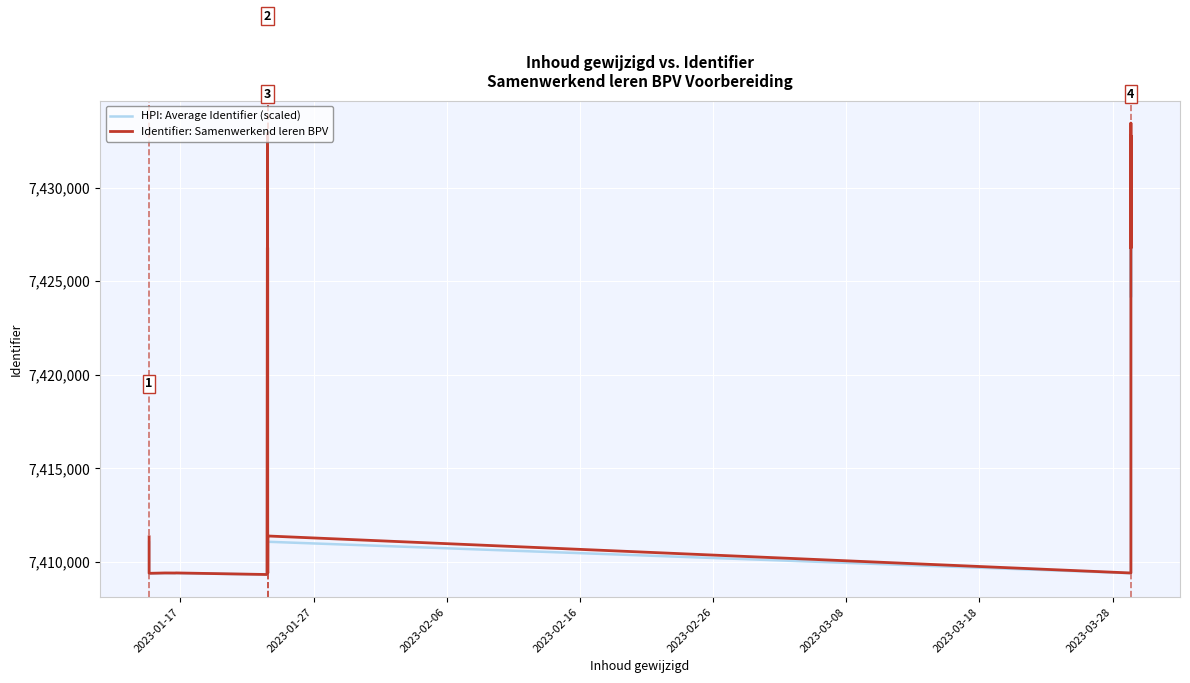

What is the average value of the HPI: Average Identifier (scaled) series?

7415954.2